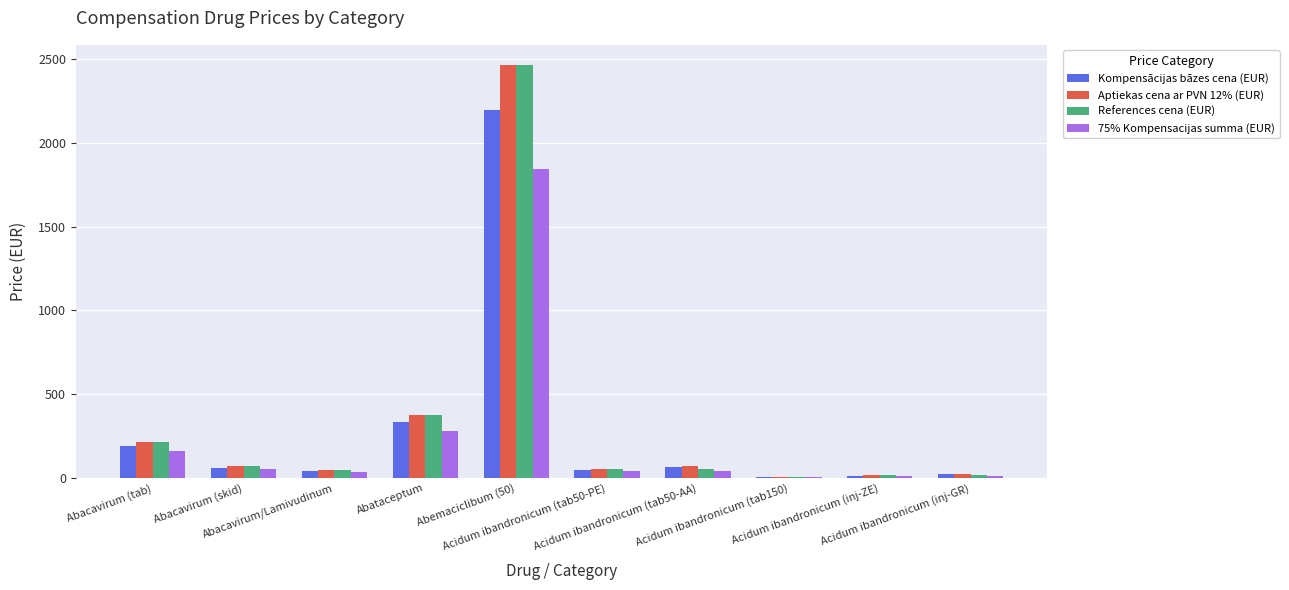

What is the maximum value for References cena (EUR)?

2461.5